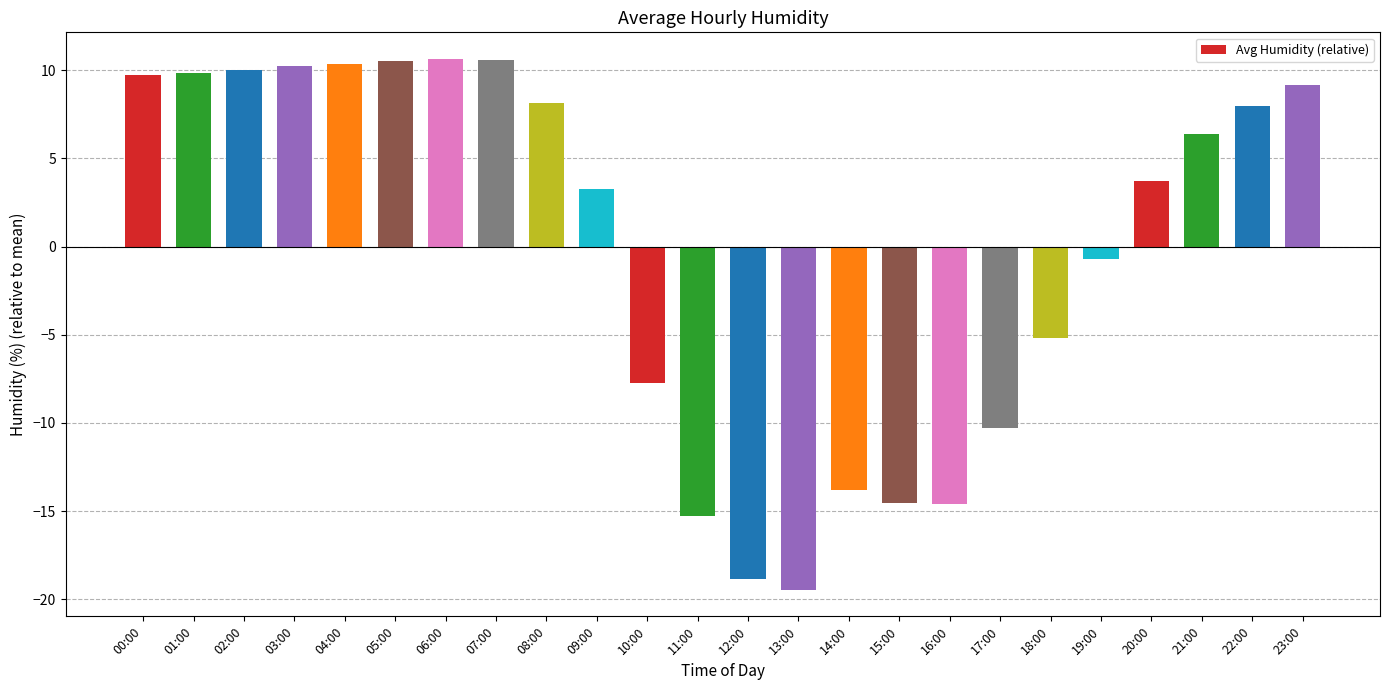

Between 01:00 and 09:00, which is larger?

01:00